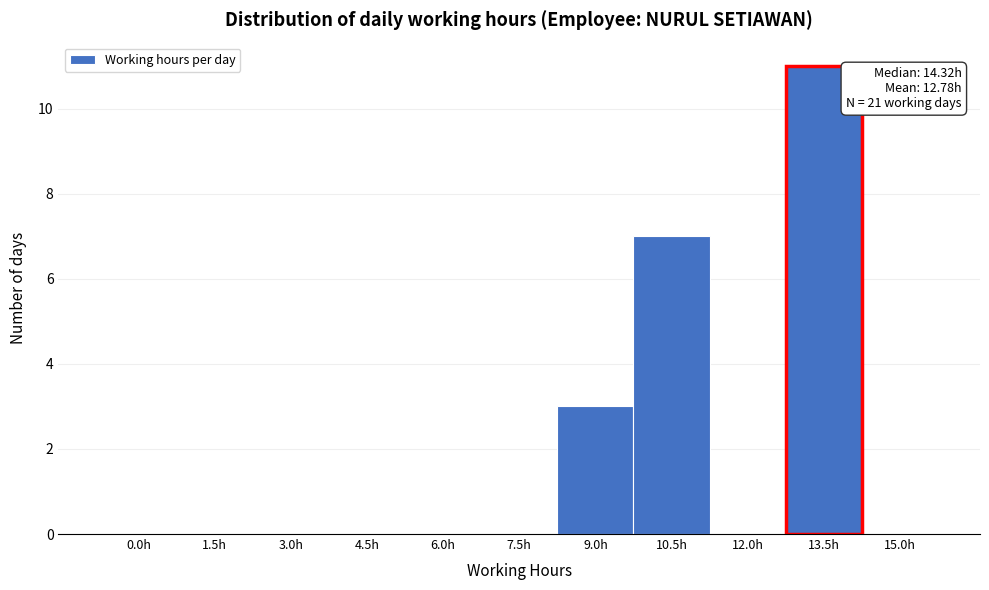

Reading left to right, transcribe all the data shown in this chart.

0.0h=0	1.5h=0	3.0h=0	4.5h=0	6.0h=0	7.5h=0	9.0h=3	10.5h=7	12.0h=0	13.5h=11	15.0h=0